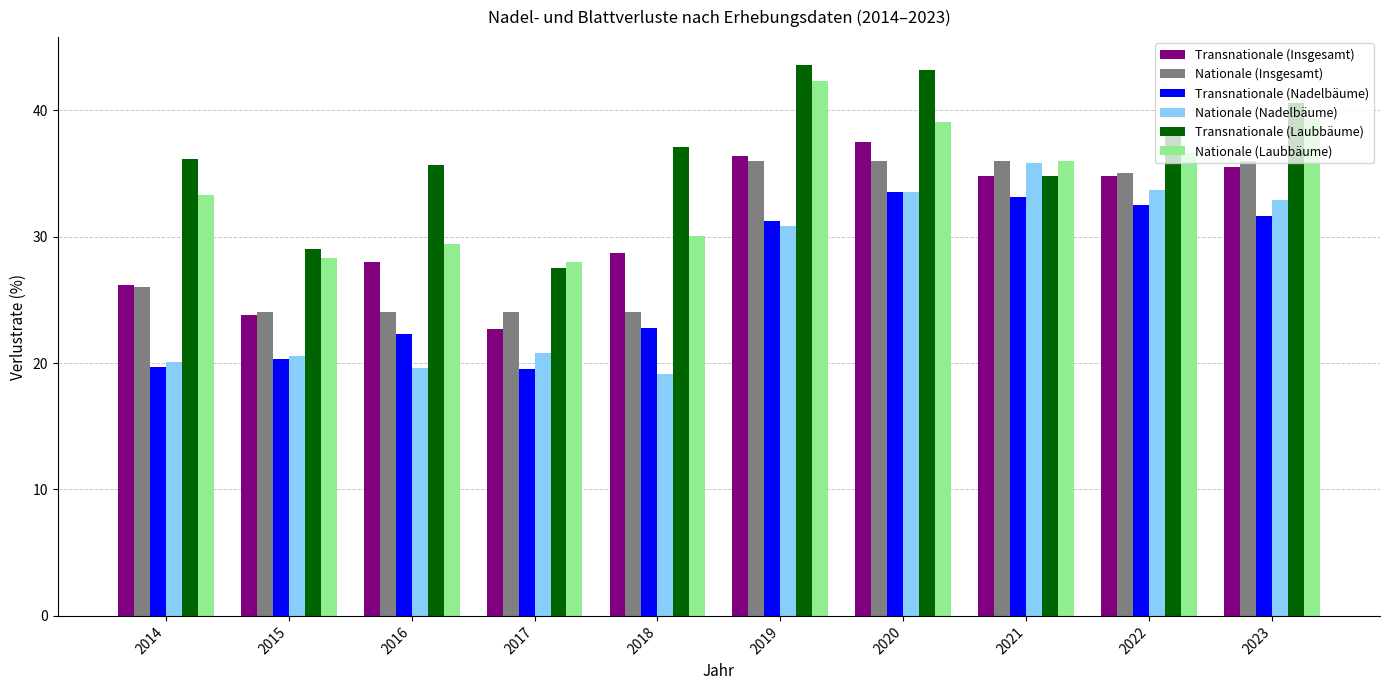

What is the sum of the Transnationale (Laubbäume) values at 2018 and 2023?

77.7